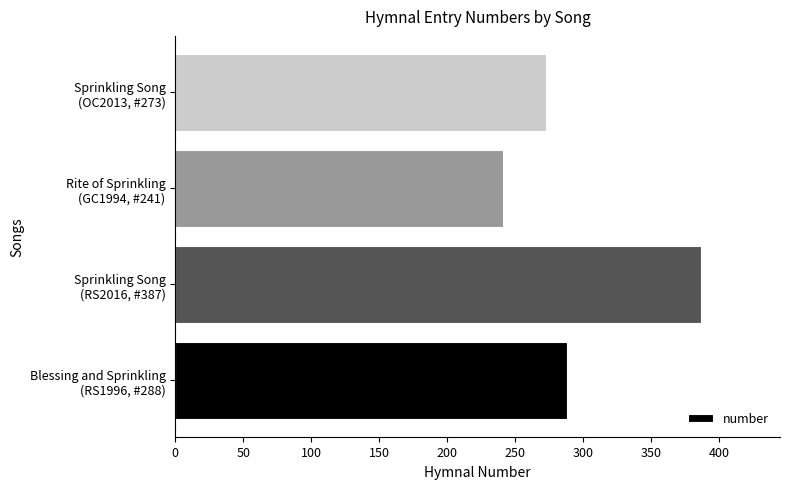

What is the smallest value displayed?

241